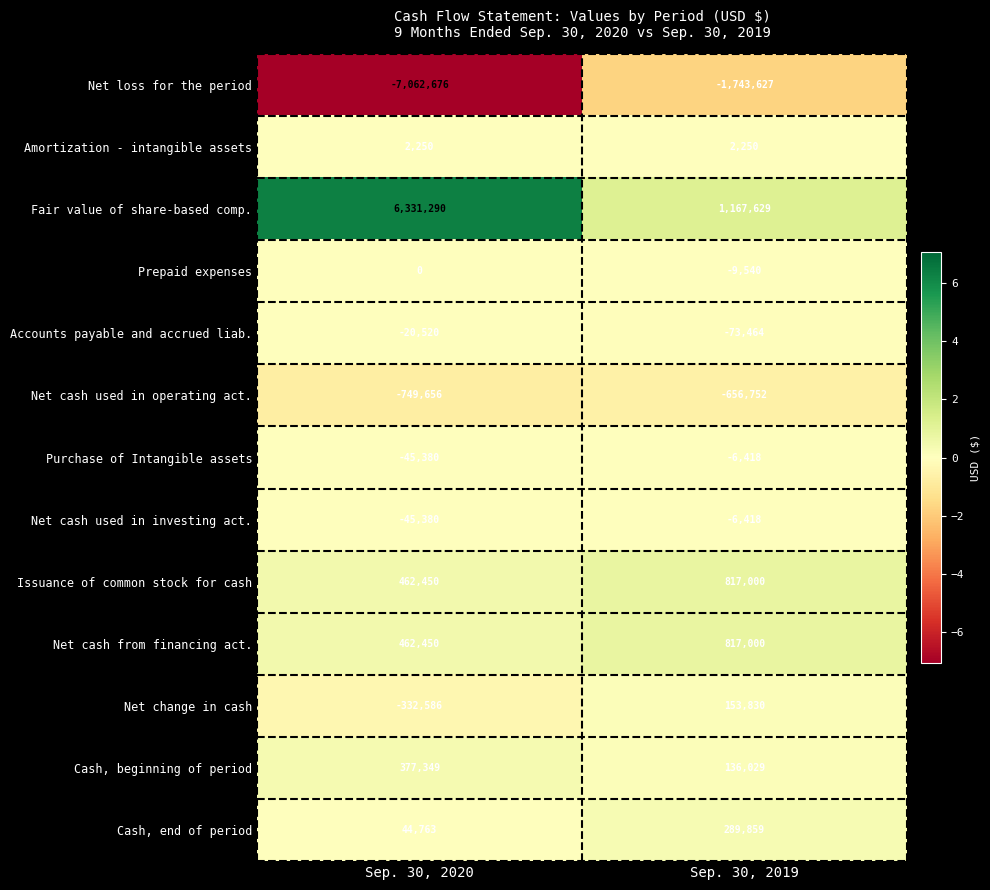

What value does the Net cash used in operating act. series have at Sep. 30, 2020, to the nearest 50?

-749650